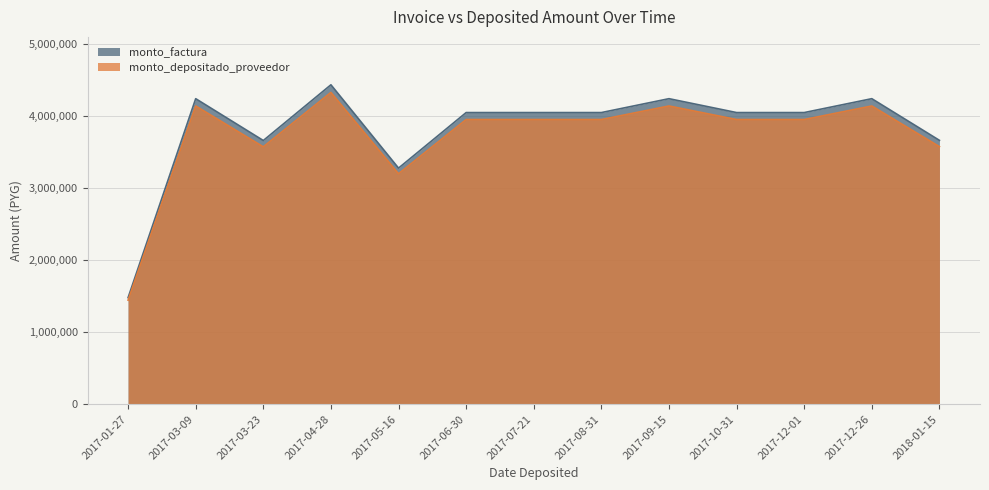

What is the smallest value displayed?

1442978